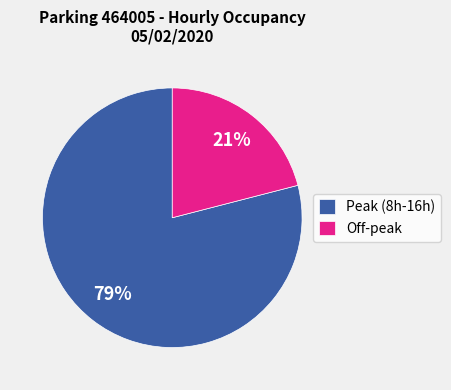

To the nearest percent, what is the average slice percentage?

50%